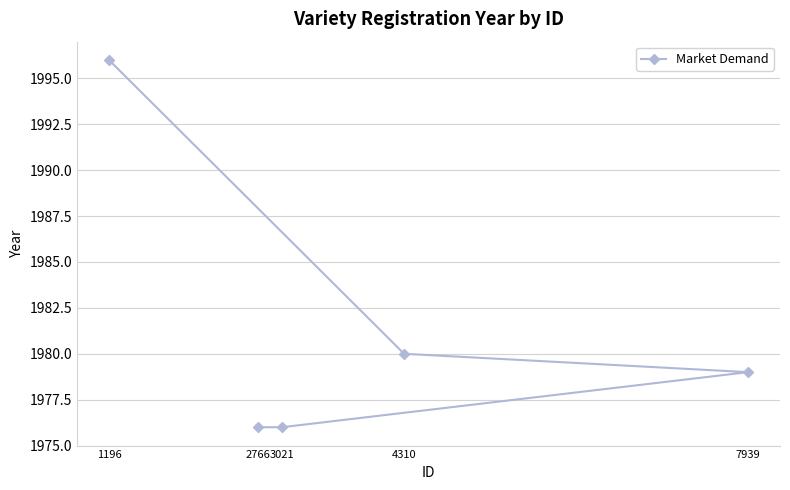

How many lines are shown in the chart?

1